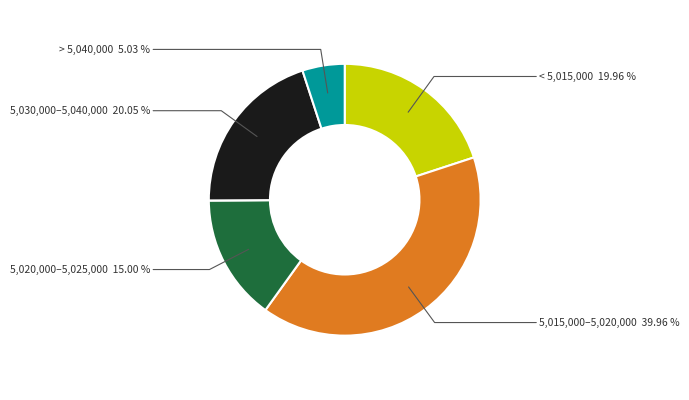

Does any single category account for the majority?

No